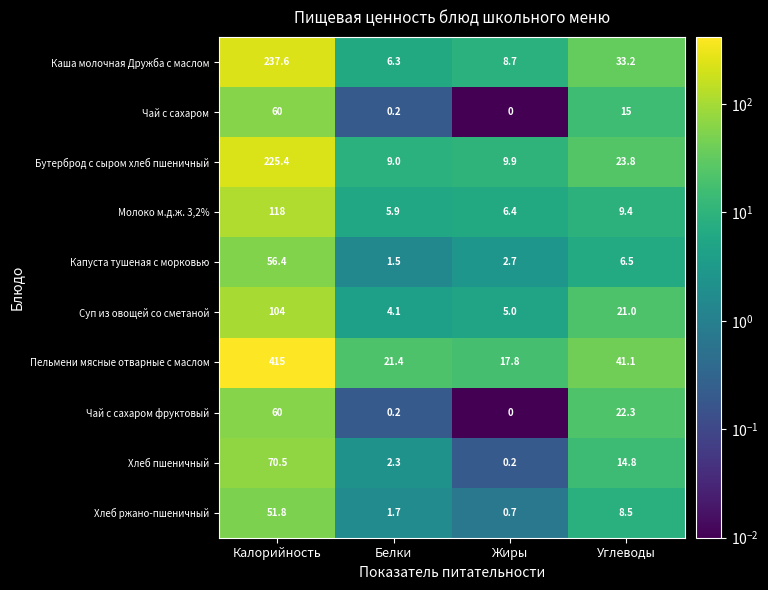

Count the number of data series in this chart.

10